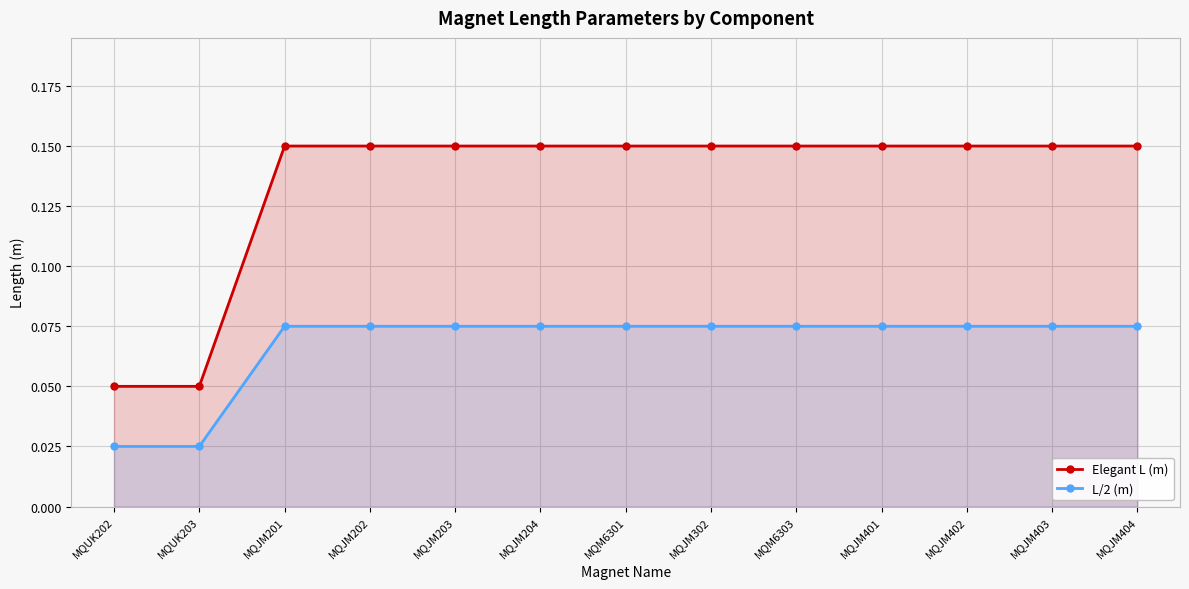

The L/2 (m) series shows 0.1 at MQJM204. True or false?

True